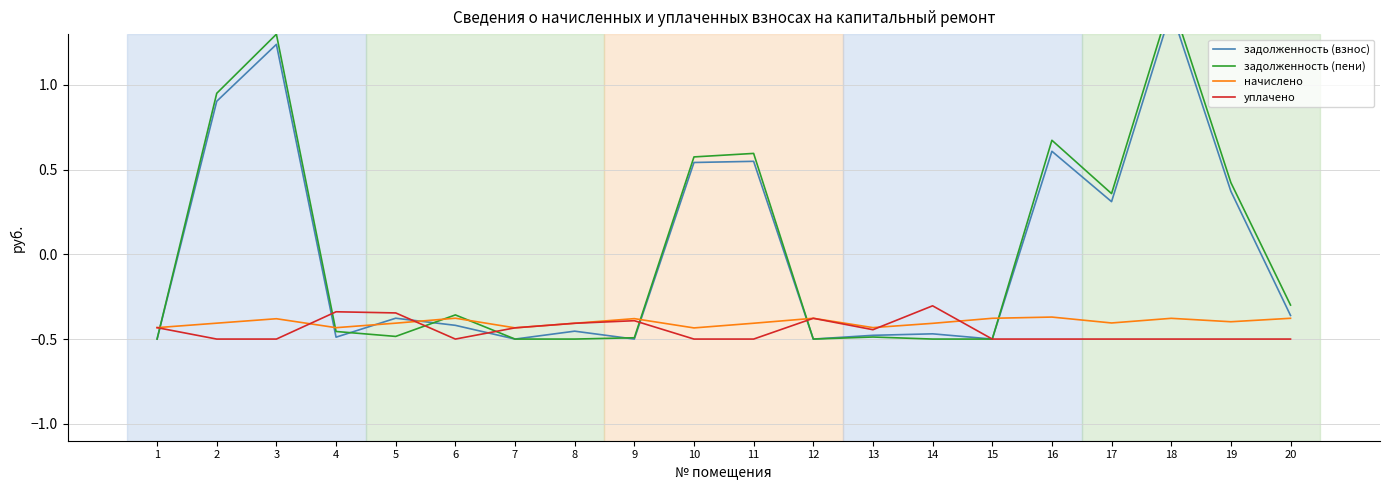

Which series has the widest spread of values?

задолженность (пени)